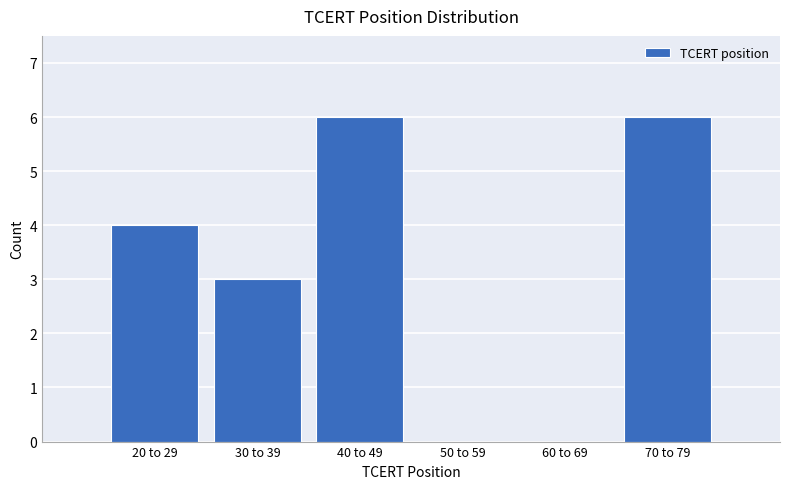

Reading right to left, transcribe all the data shown in this chart.

70 to 79=6	60 to 69=0	50 to 59=0	40 to 49=6	30 to 39=3	20 to 29=4